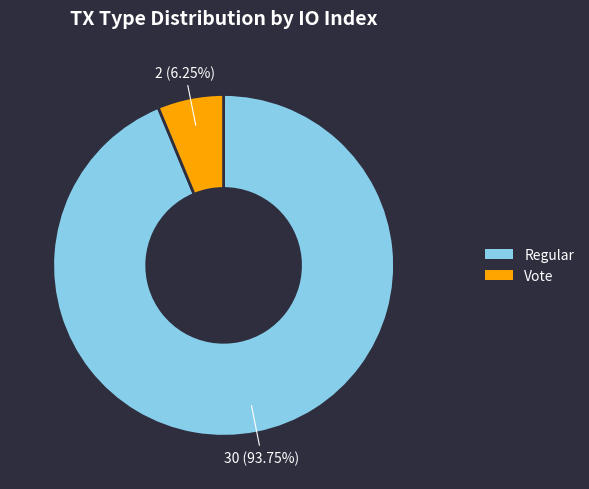

Do Regular and Vote together represent more than half of the pie?

Yes